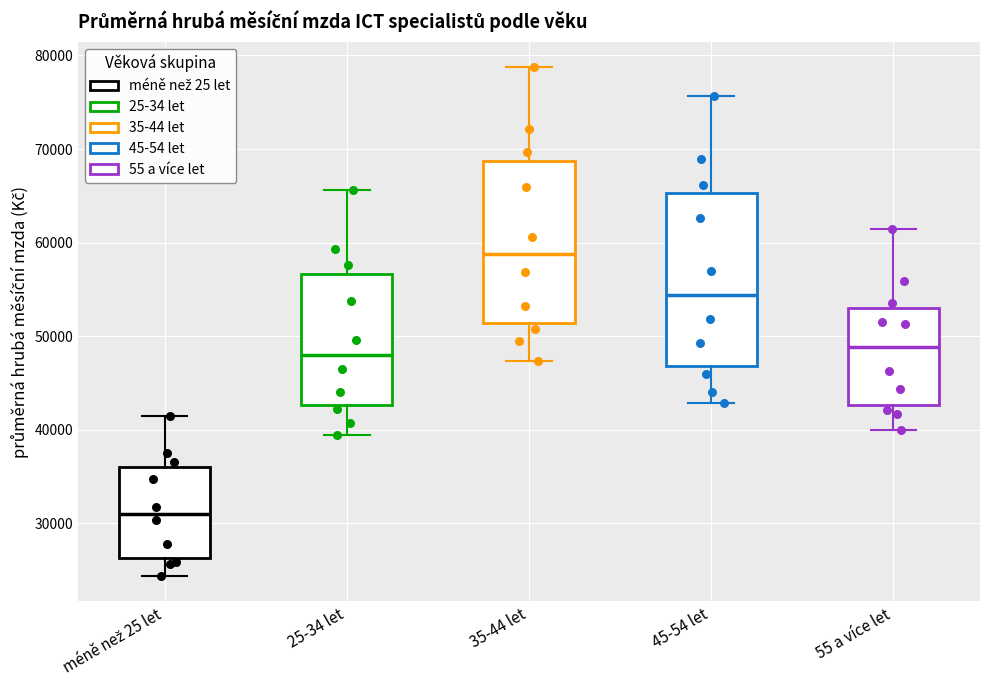

Reading left to right, read every box against the y-axis: the position of its median line, the range the box covers, and the ends of its whiskers. The values are not printed on the chart, so give them approximately, as read against the axis.

méně než 25 let: median 31000, box 26000 to 36000, whiskers 24000 to 41000
25-34 let: median 48000, box 43000 to 57000, whiskers 39000 to 66000
35-44 let: median 59000, box 51000 to 69000, whiskers 47000 to 79000
45-54 let: median 54000, box 47000 to 65000, whiskers 43000 to 76000
55 a více let: median 49000, box 43000 to 53000, whiskers 40000 to 61000